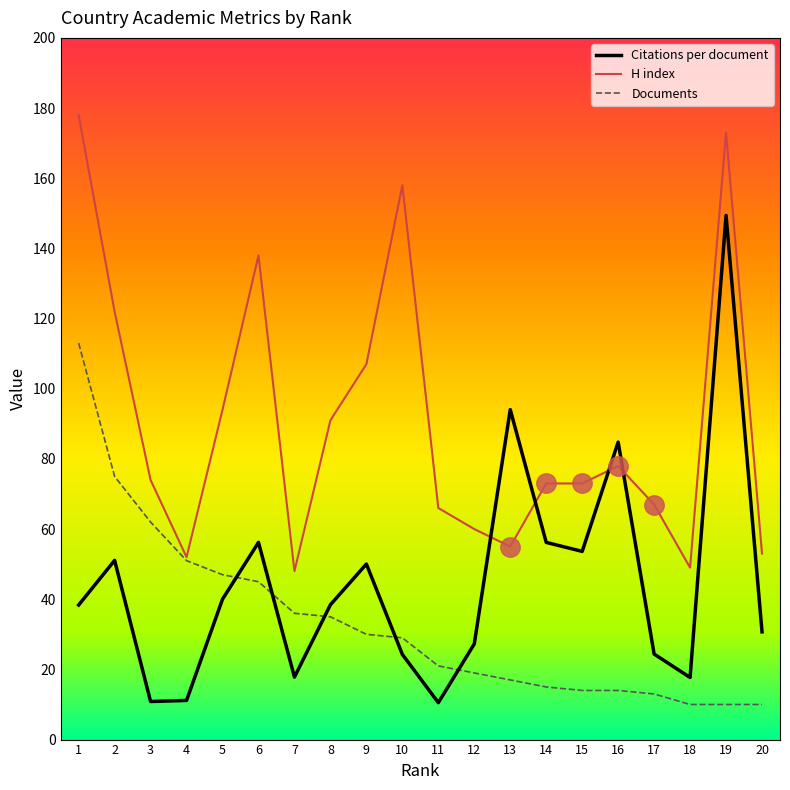

What is the highest value of the H index series?

178.0